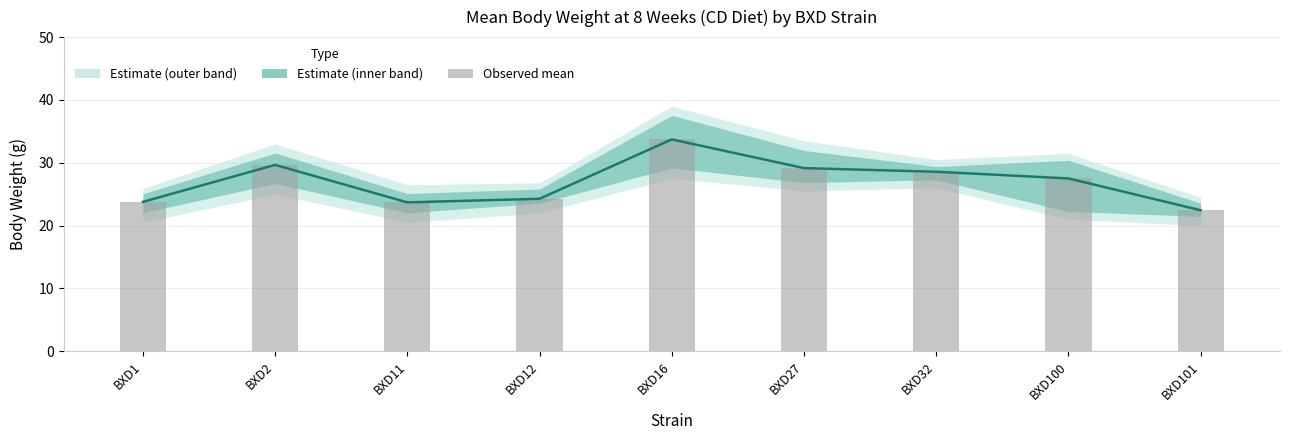

Reading left to right, extract all data points from this chart.

Estimate (mean): BXD1=23.8	BXD2=29.7	BXD11=23.7	BXD12=24.3	BXD16=33.7	BXD27=29.1	BXD32=28.6	BXD100=27.5	BXD101=22.4
Observed mean: BXD1=23.8	BXD2=29.7	BXD11=23.7	BXD12=24.3	BXD16=33.7	BXD27=29.1	BXD32=28.6	BXD100=27.5	BXD101=22.4